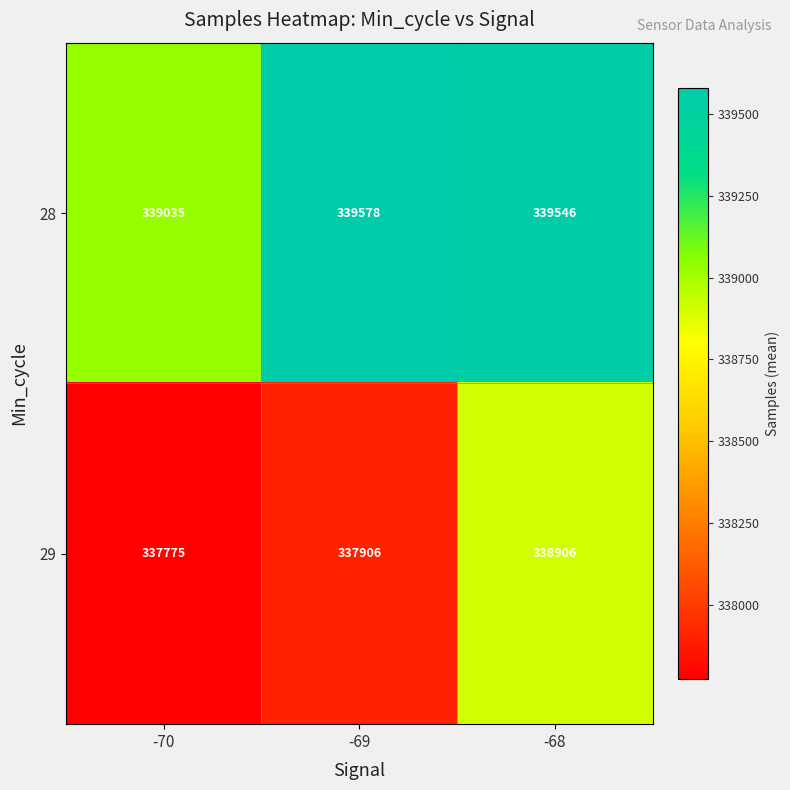

Reading left to right, list all the values displayed in this chart.

28: 339035	339578	339546
29: 337775	337906	338906